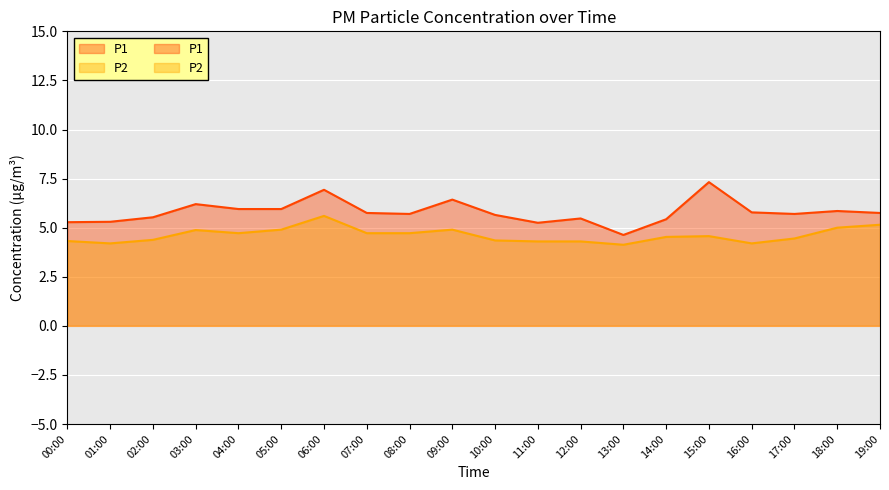

The P1 series shows 6.2 at 03:00. True or false?

True